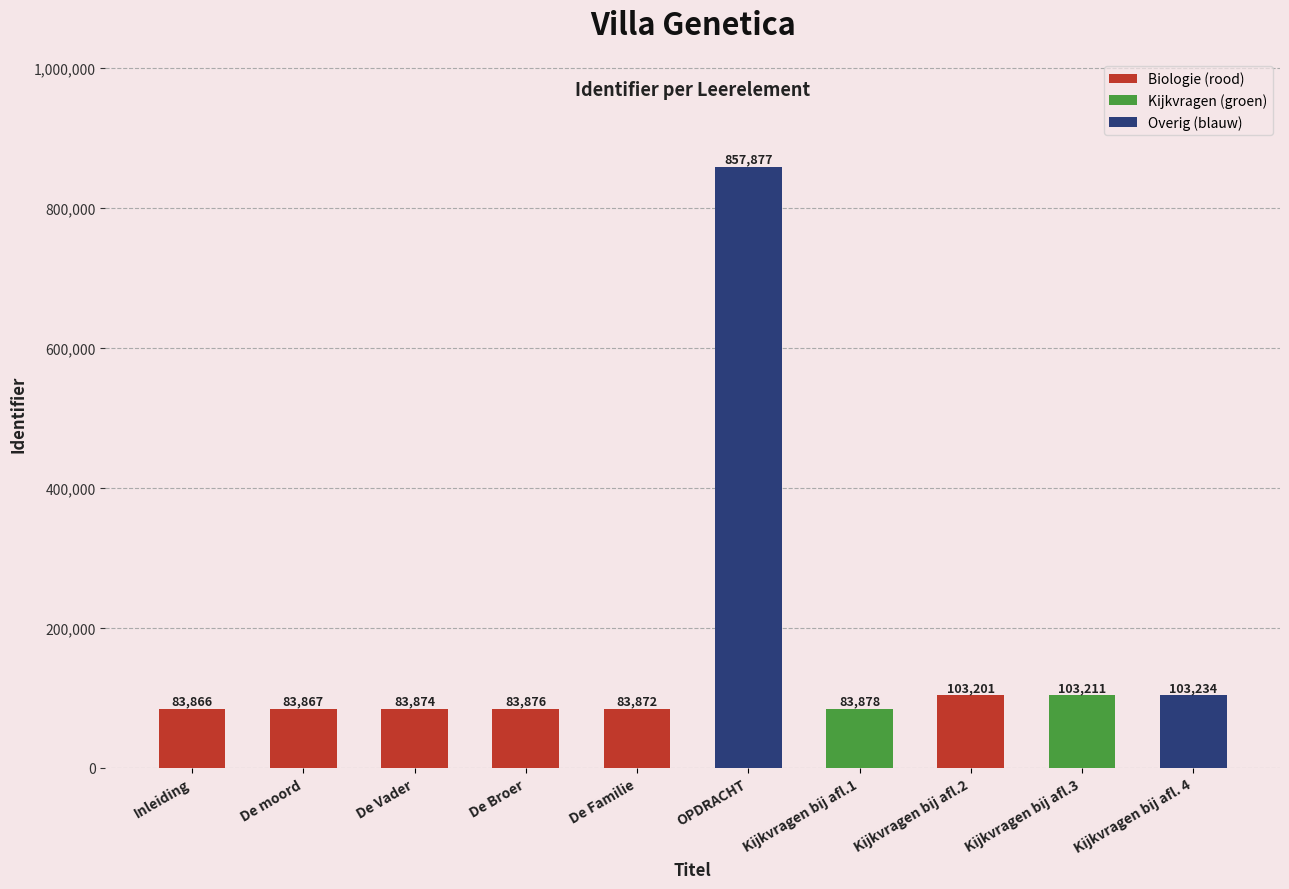

What is the sum of the values at Kijkvragen bij afl. 4 and Kijkvragen bij afl.1?

187112